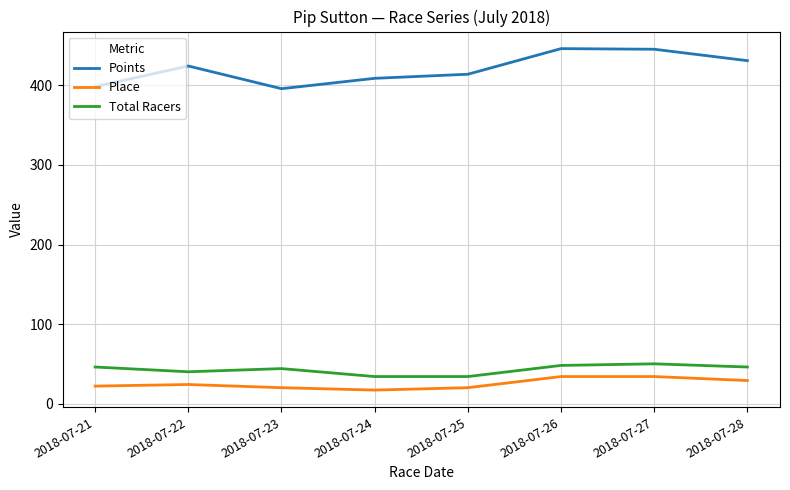

What is the minimum value shown in the chart?

17.0